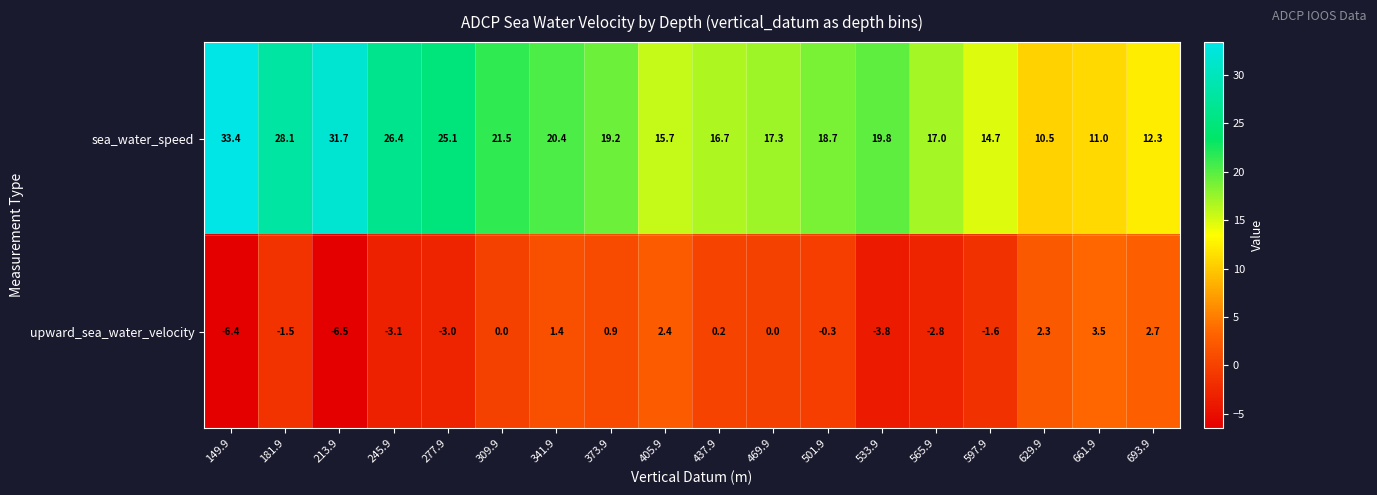

Which label corresponds to the largest value in the chart?

149.9